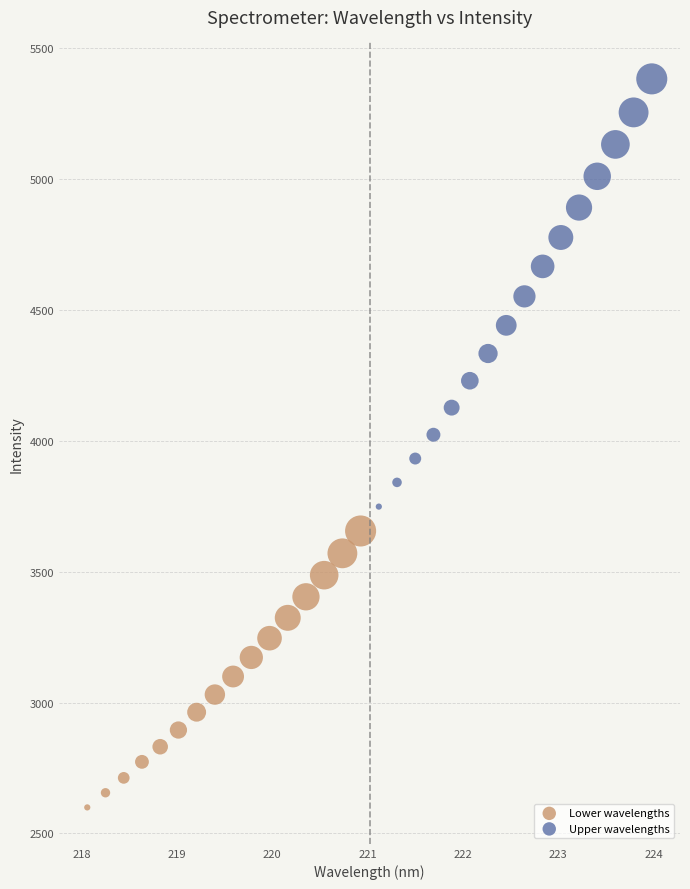

Which series contains the highest Y value?

Upper wavelengths